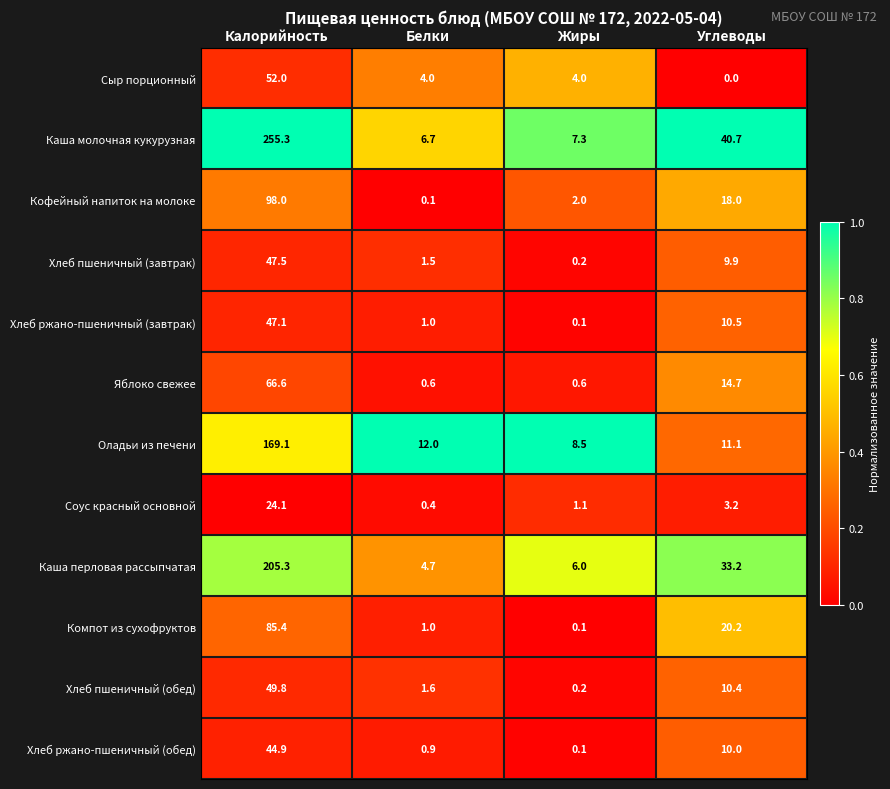

The Хлеб ржано-пшеничный (завтрак) series shows 47.1 at Калорийность. True or false?

True